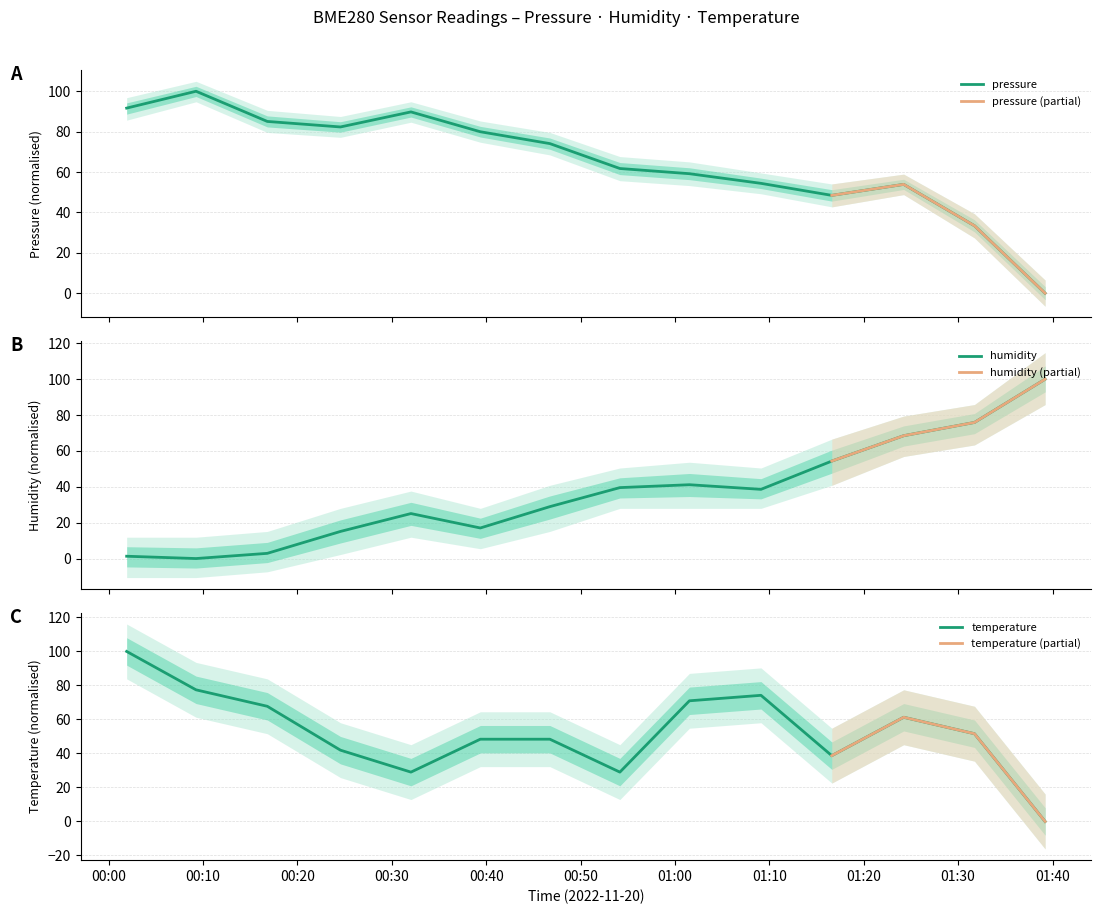

Reading right to left, list all the values displayed in this chart.

pressure: 0.0	33.4	53.9	48.5	54.4	59.2	61.8	74.1	80.0	89.8	82.3	85.1	100.0	91.7
humidity: 100.0	75.9	68.5	54.3	38.6	41.2	39.5	28.9	17.0	25.1	15.1	2.9	0.0	1.3
temperature: 0.0	51.6	61.3	38.7	74.2	71.0	29.0	48.4	48.4	29.0	41.9	67.7	77.4	100.0